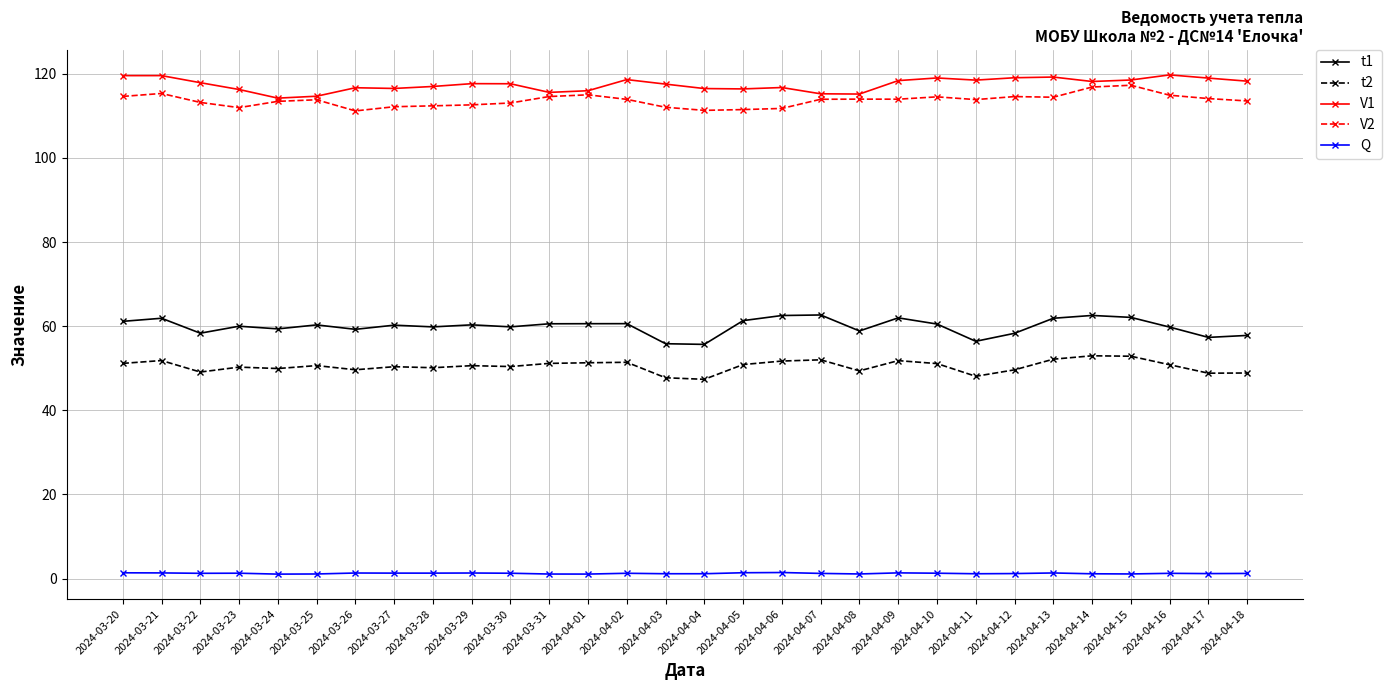

At how many categories does at least one series exceed 82?

30